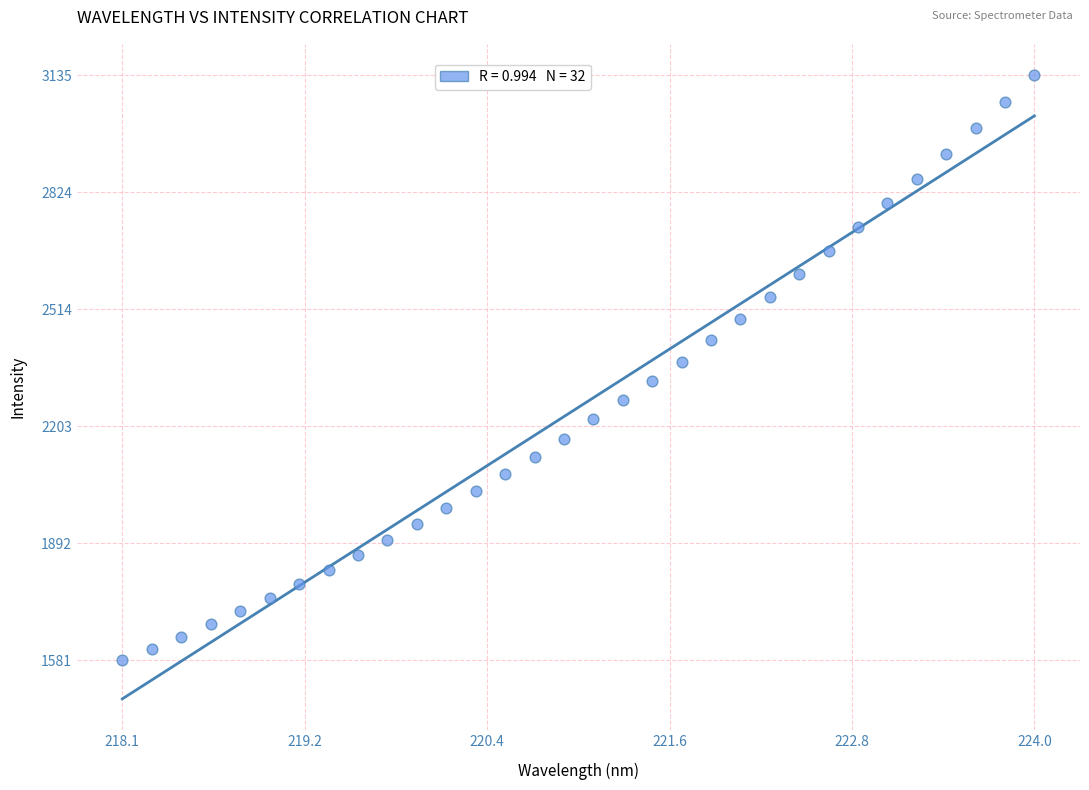

What is the range of Y values (max minus min)?

1554.7